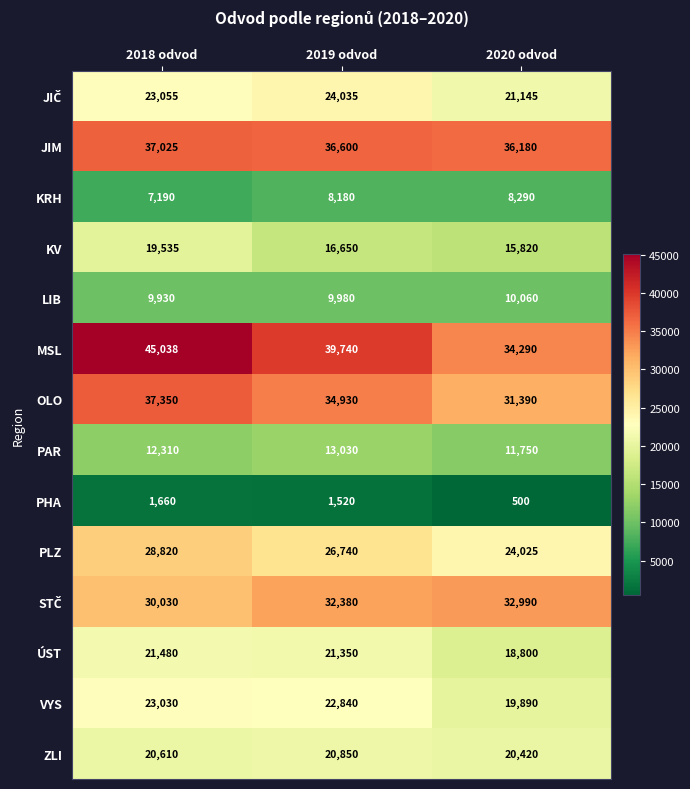

Where is LIB nearest to the value 9995?

2019 odvod